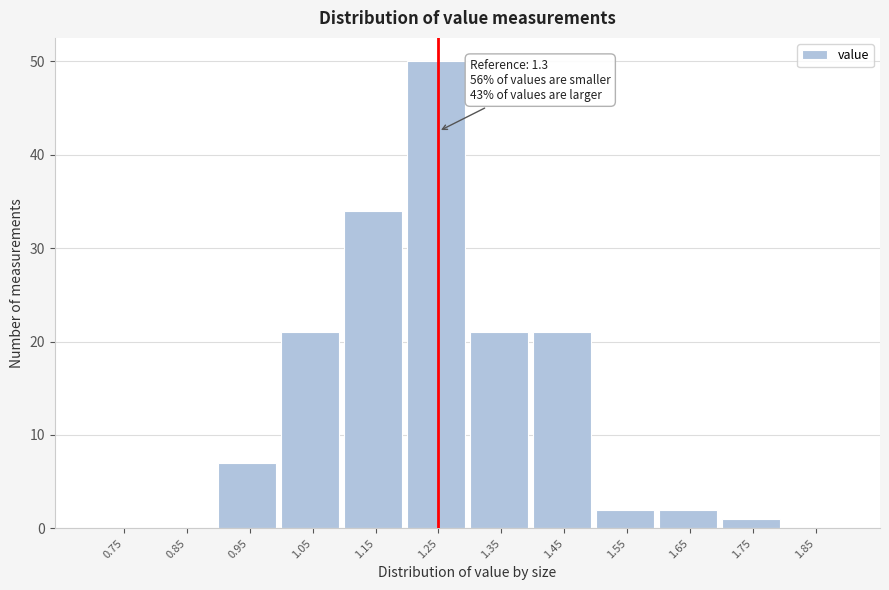

Reading left to right, list all the values displayed in this chart.

0.75=0	0.85=0	0.95=7	1.05=21	1.15=34	1.25=50	1.35=21	1.45=21	1.55=2	1.65=2	1.75=1	1.85=0